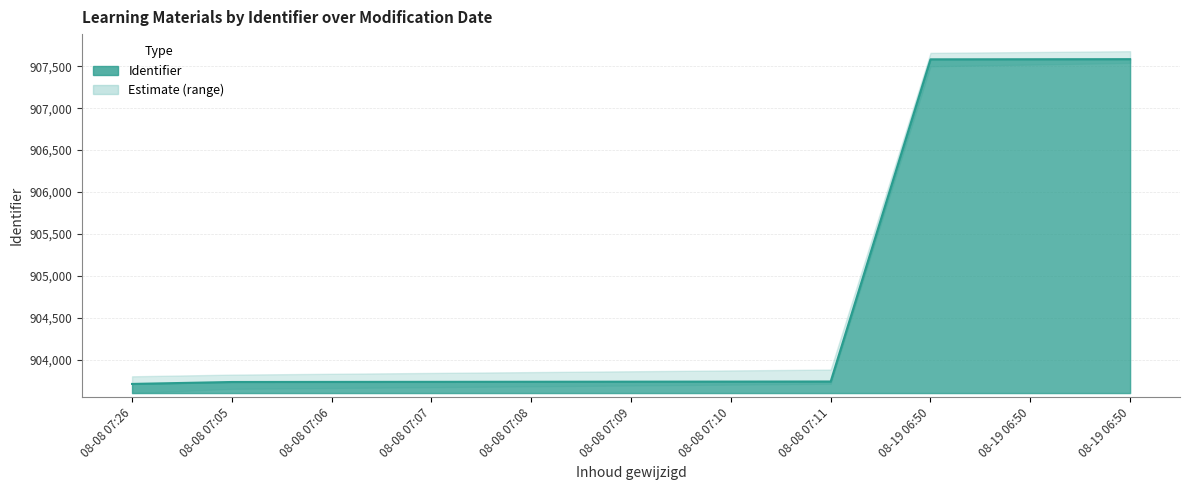

What is the total value across all series at 2014-08-08 07:08:36?

2711265